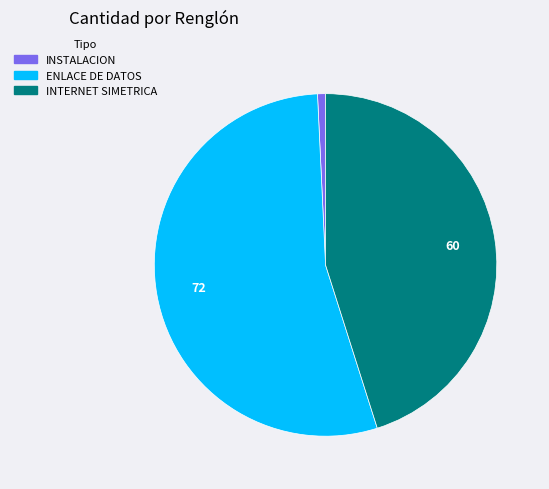

Is there any slice that represents more than half of the pie?

Yes